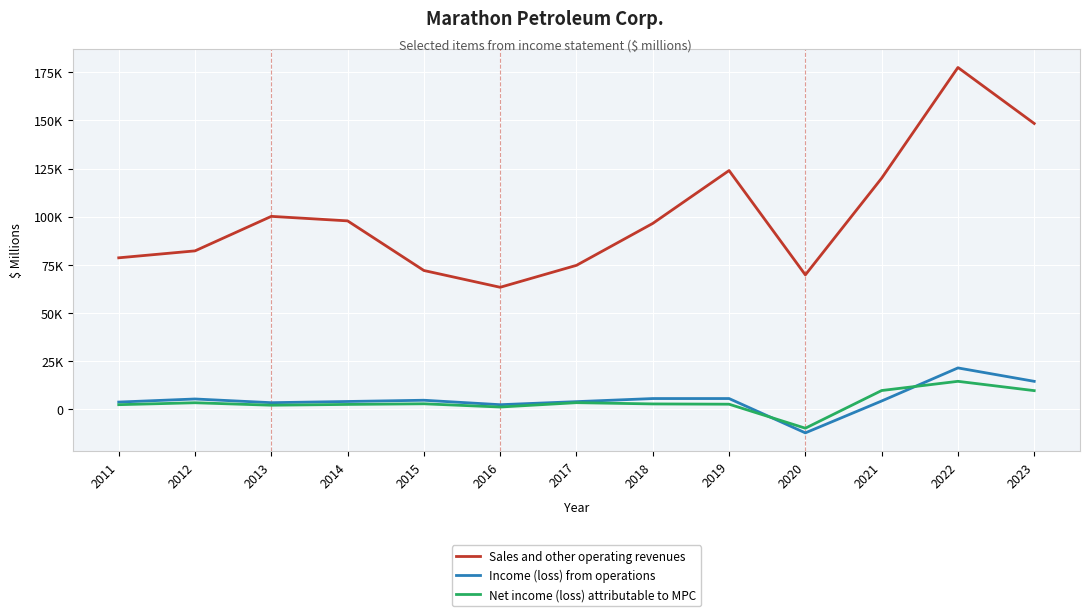

Which series has the largest range (max minus min)?

Sales and other operating revenues